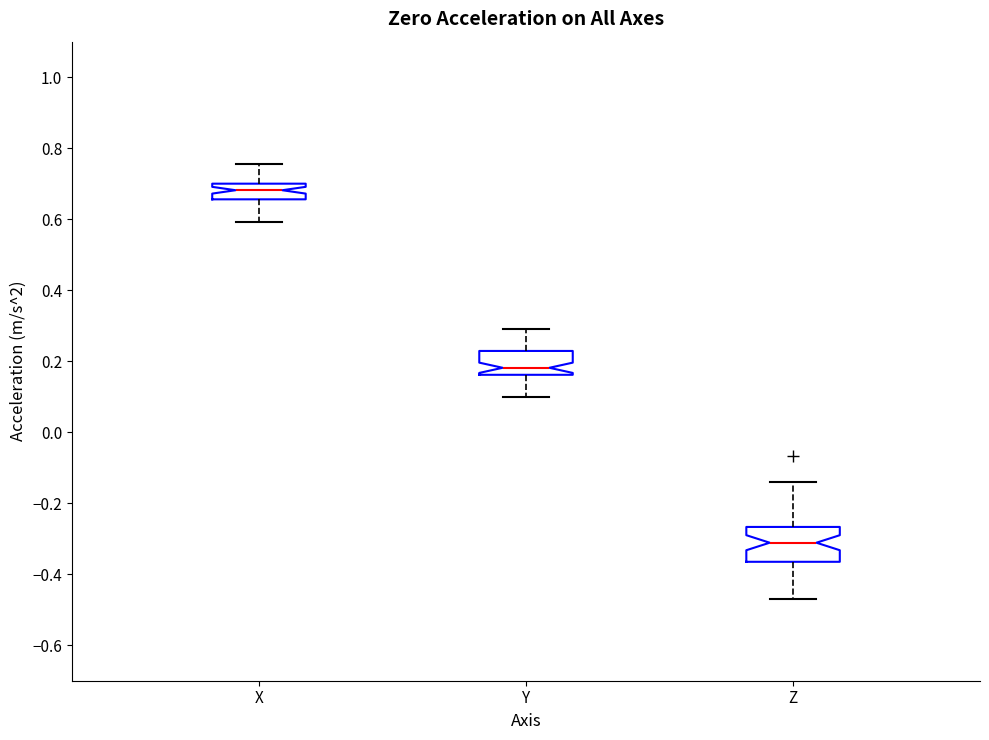

Where does the upper whisker of the box for Y end on the y-axis? The values are not printed on the chart, so give them approximately, as read against the axis.

0.28